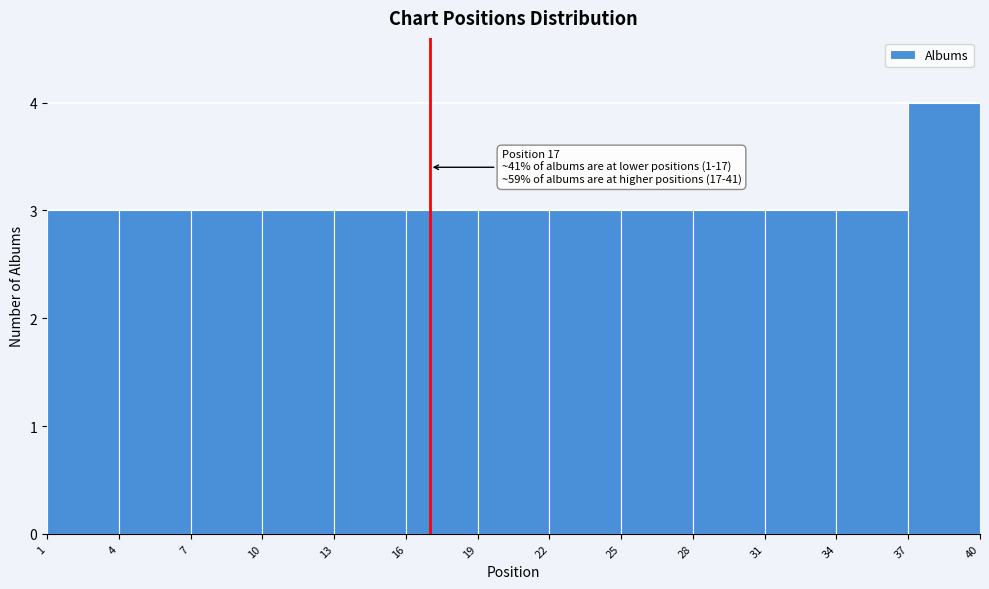

Which range on the x-axis has the tallest bar?

37 to 40